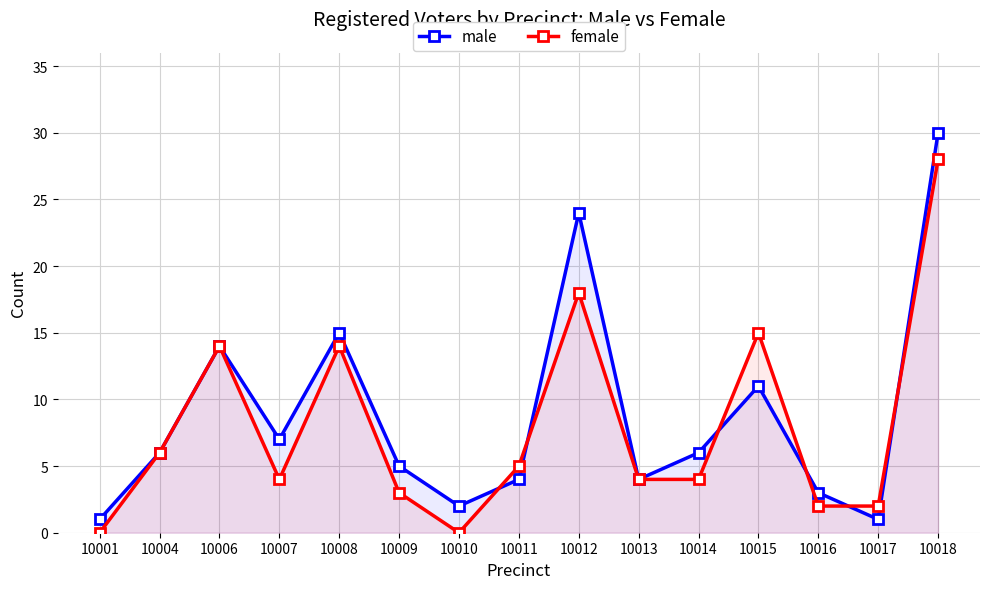

True or false: male has a value of 35 at 10012.

False